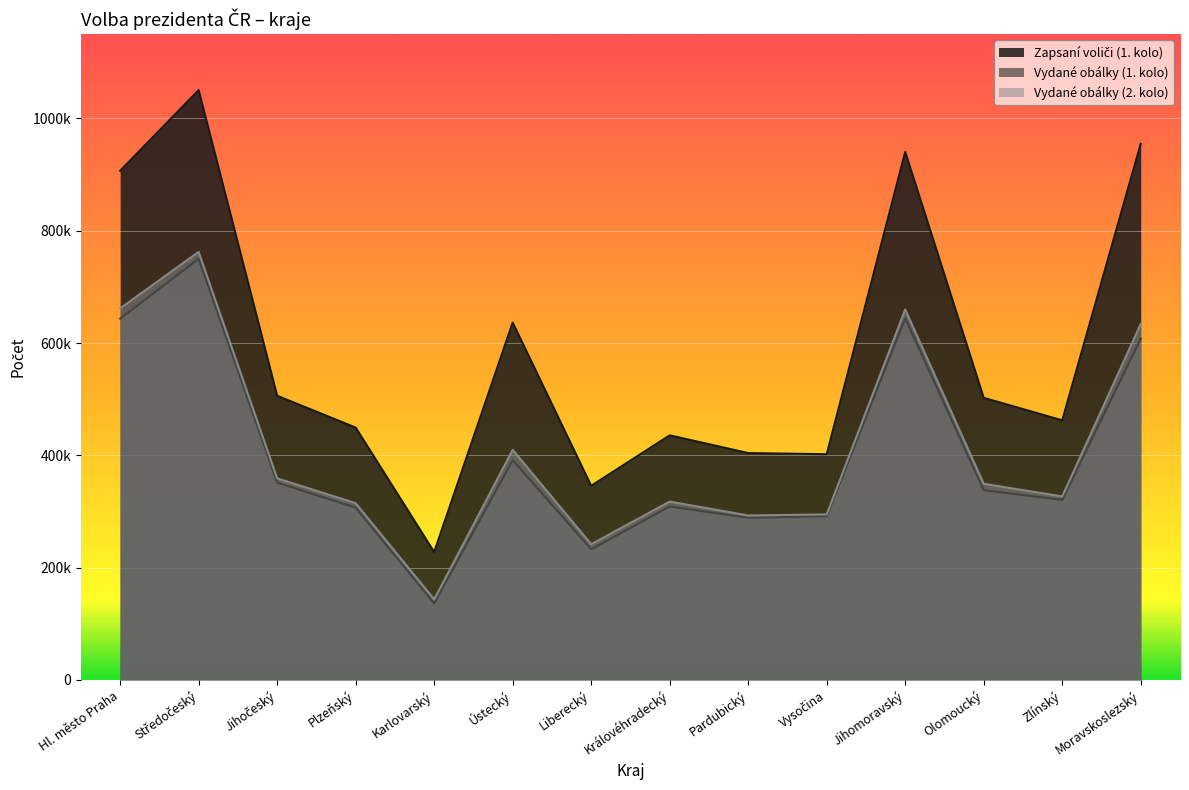

Reading left to right, transcribe all the data shown in this chart.

Zapsaní voliči (1. kolo): 906852	1050489	506030	449325	227663	636376	345653	435549	403973	401931	940373	502360	462250	954949
Vydané obálky (1. kolo): 643396	750061	351341	306773	136298	391344	232533	308829	288703	291552	643933	337795	320548	607805
Vydané obálky (2. kolo): 661713	762278	358888	314661	143320	409743	241571	317565	292749	294749	659858	349230	326689	633984